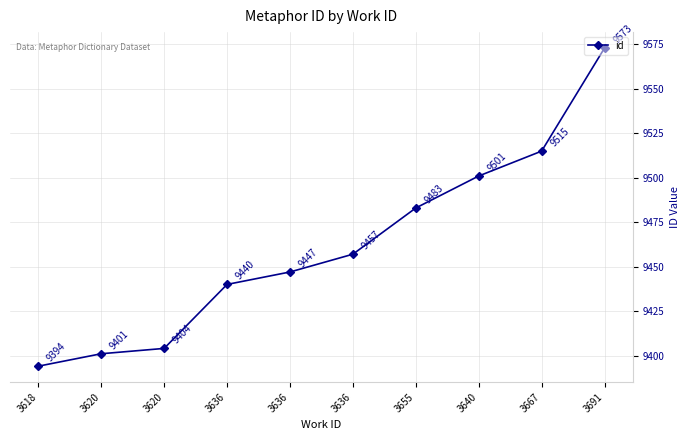

How many values are below 9457?

5